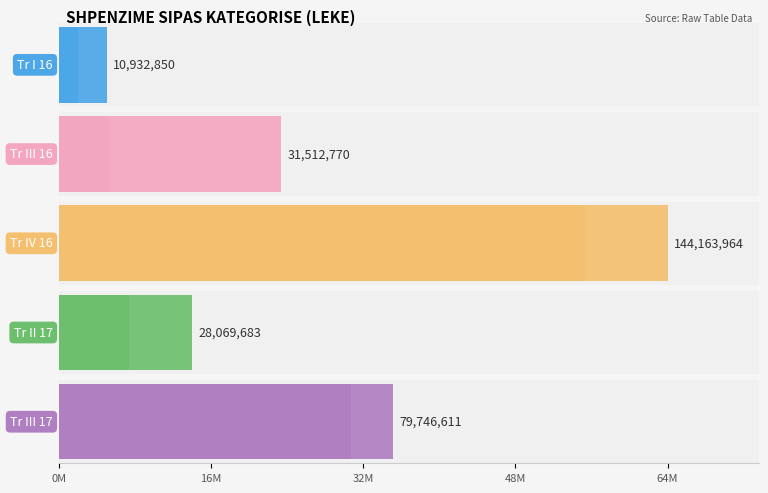

What is the maximum value for Tr III 16?

23718035